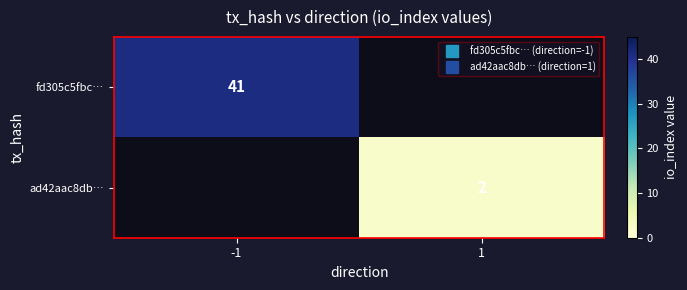

Rank the series by their maximum value, from highest to lowest.

fd305c5fbc…, ad42aac8db…